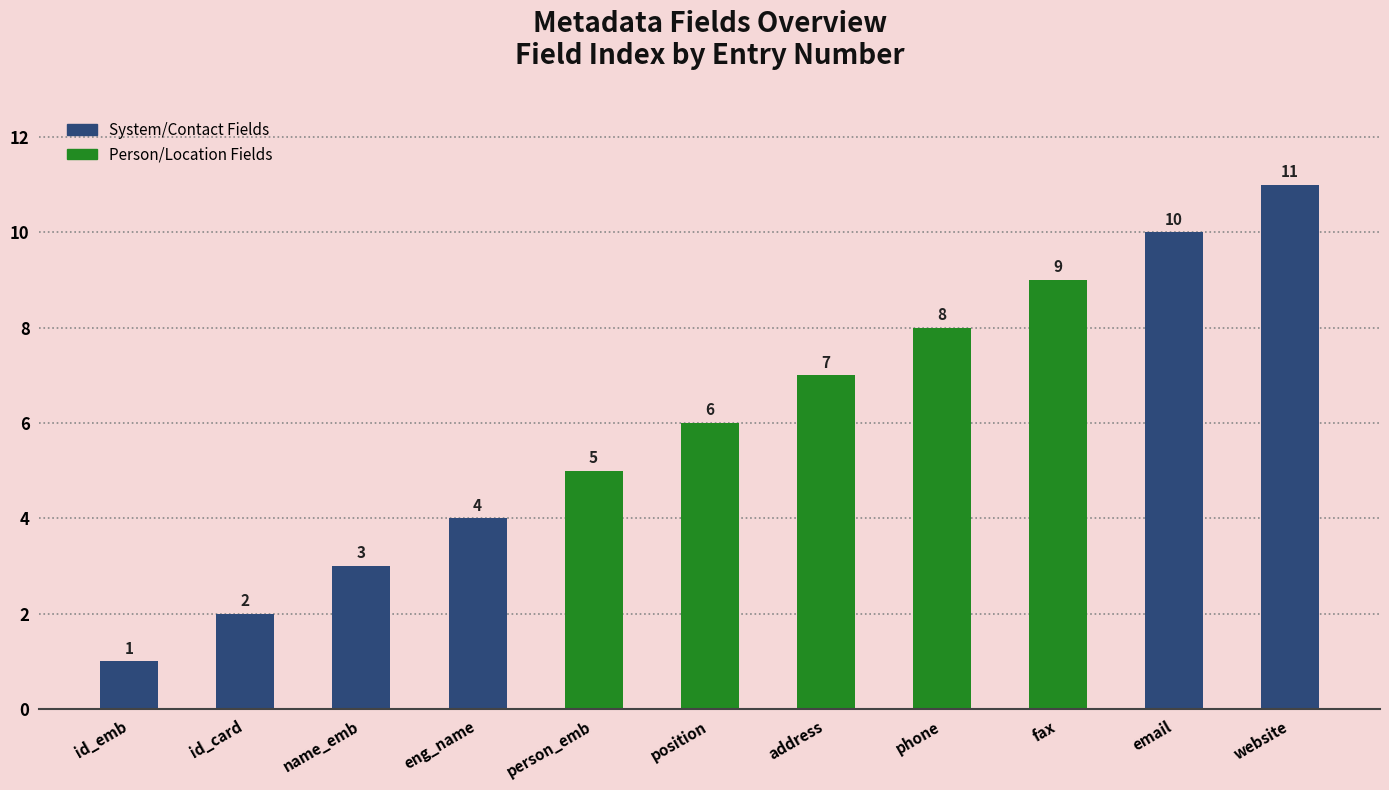

What position from the right is id_card?

10